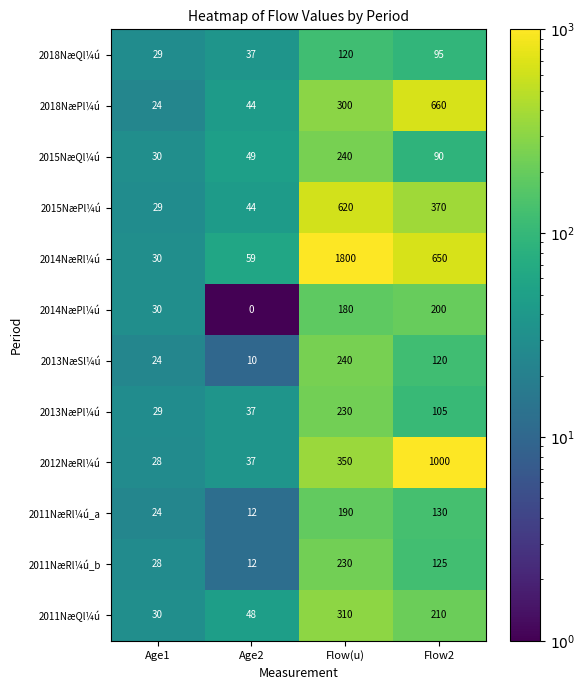

Which series has the widest spread of values?

2014NæRl¼ú